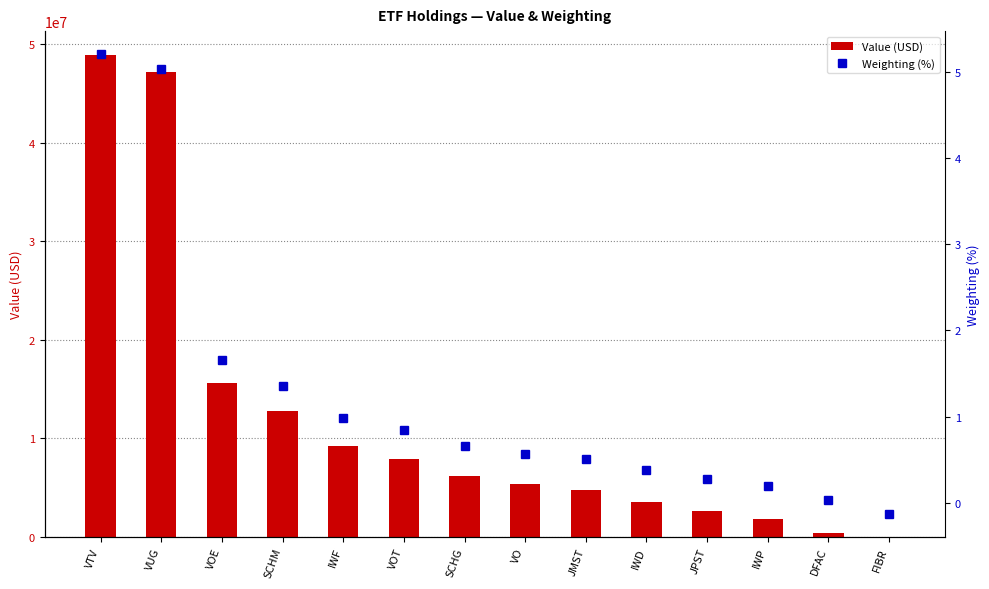

What position from the right is VUG?

13